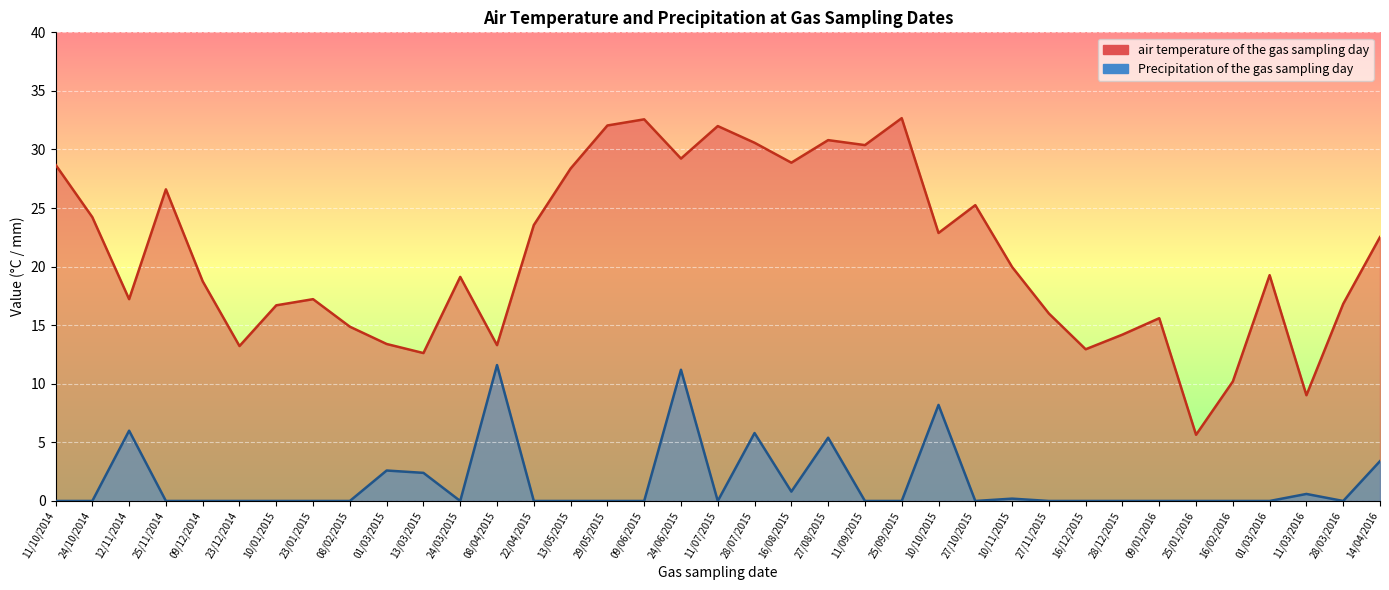

Which series has the widest spread of values?

air temperature of the gas sampling day